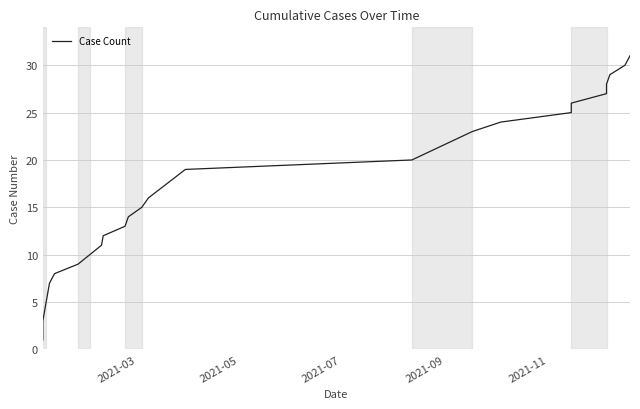

What is the difference between the maximum and minimum values?

30